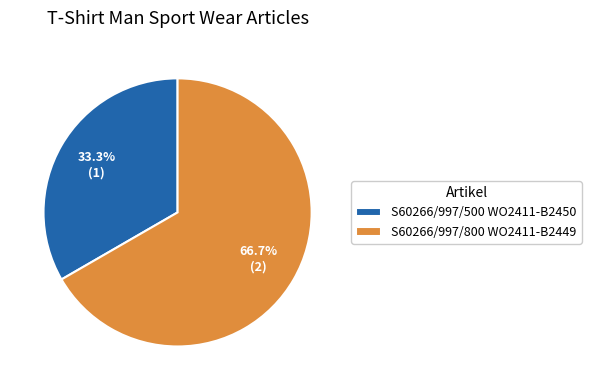

To the nearest percent, what is the average slice percentage?

50%